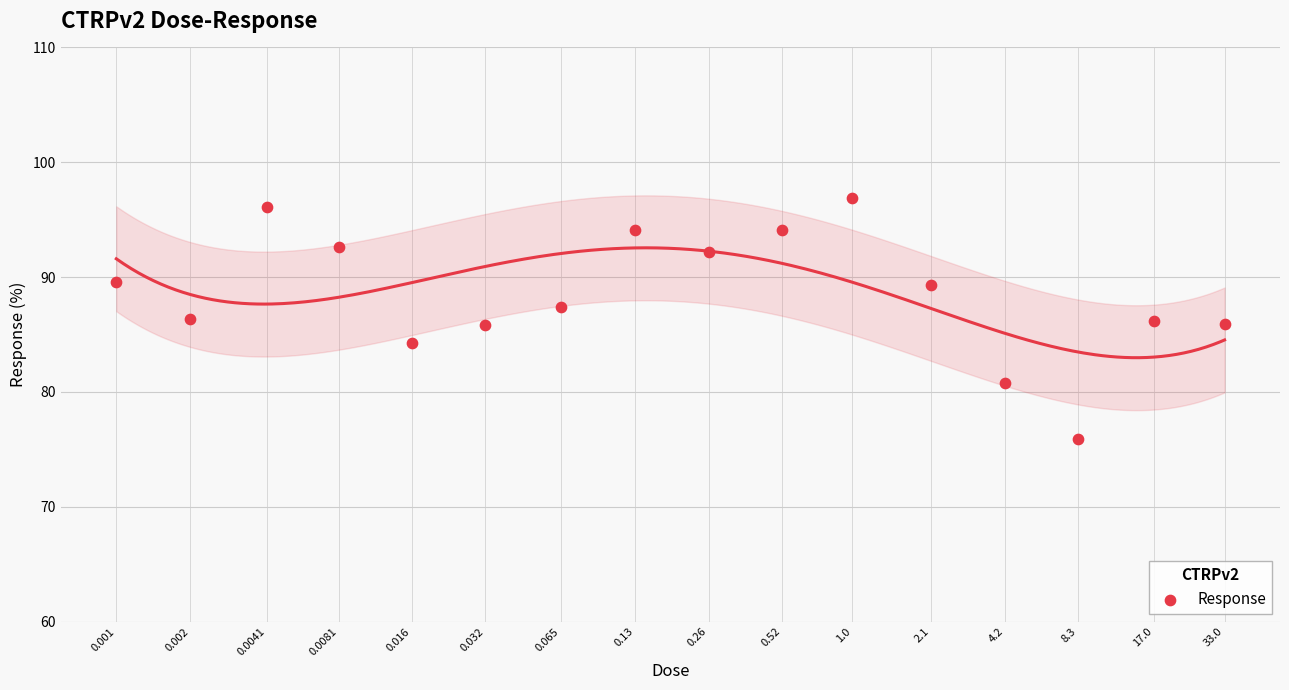

Approximately how many times larger is the value at 4.2 compared to 33.0?

0.9